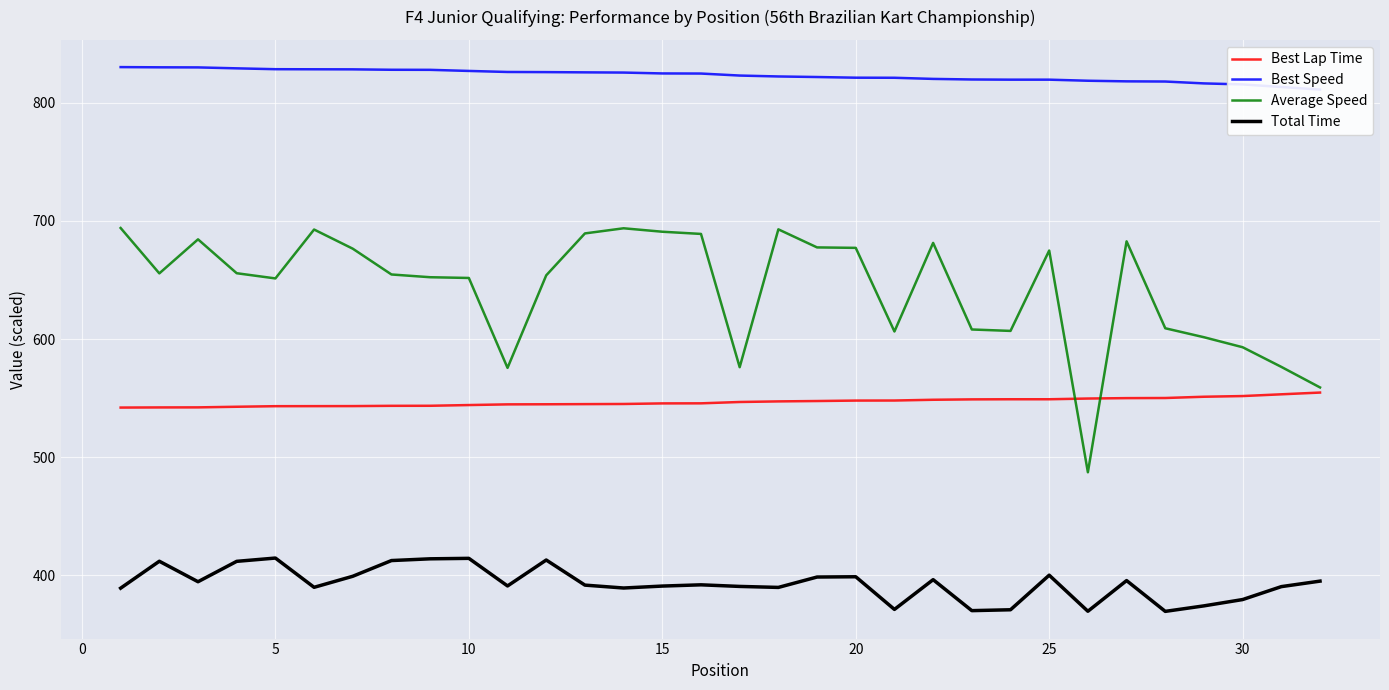

How many values in the Average Speed series exceed 655?

16